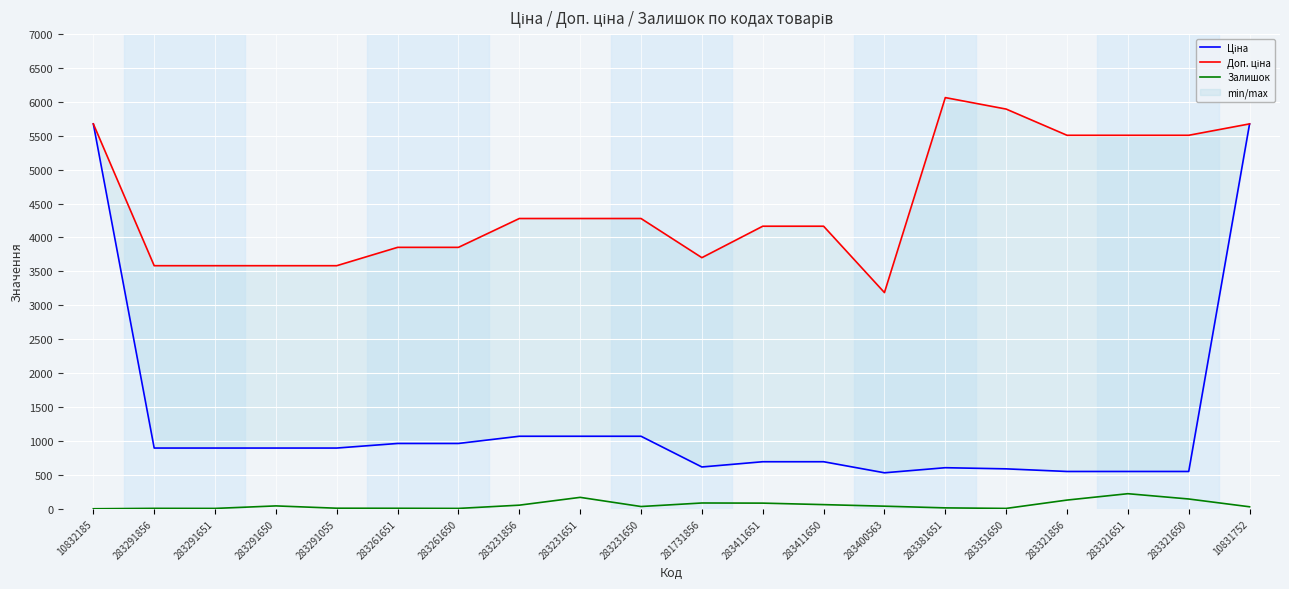

At which category does Ціна reach its first local peak?

283381651